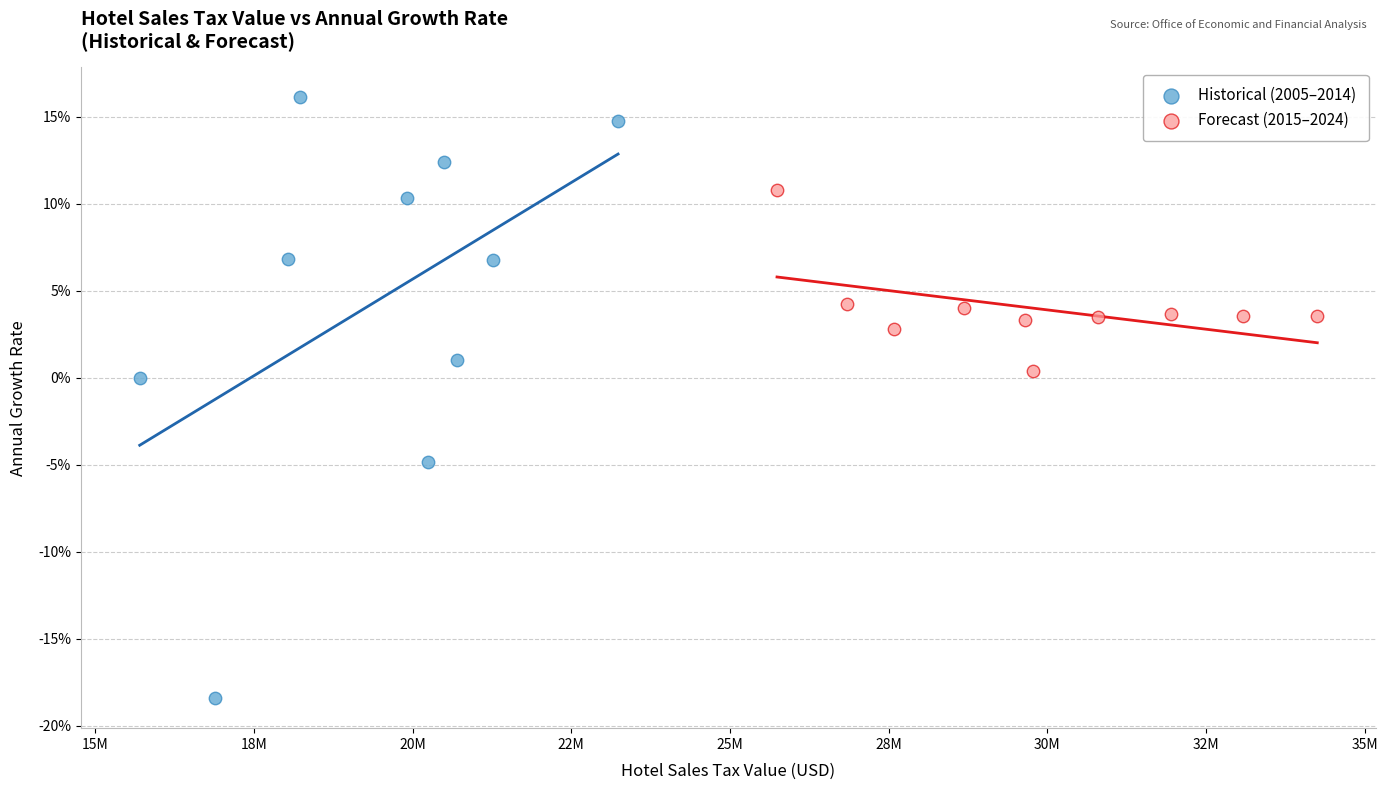

What are all the series names shown in the legend?

Historical (2005–2014), Forecast (2015–2024)